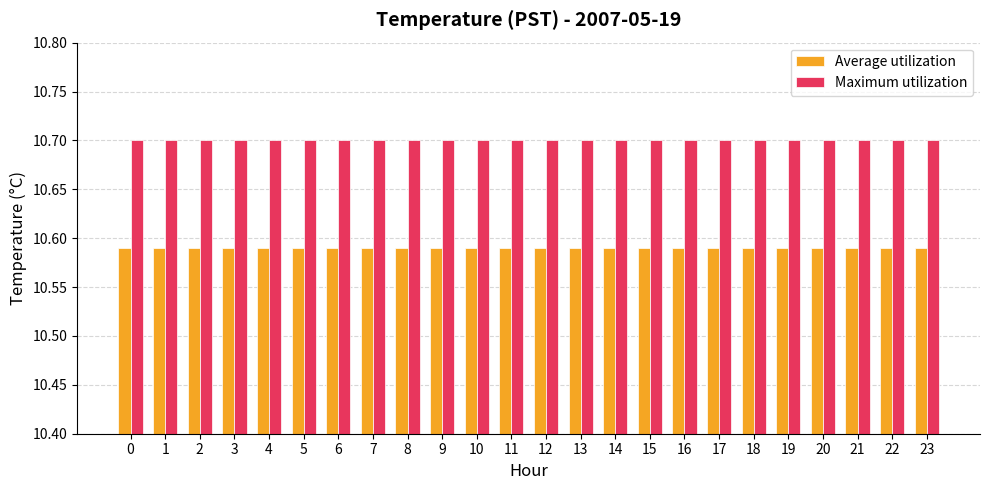

What is the average value of the Maximum utilization series?

10.7